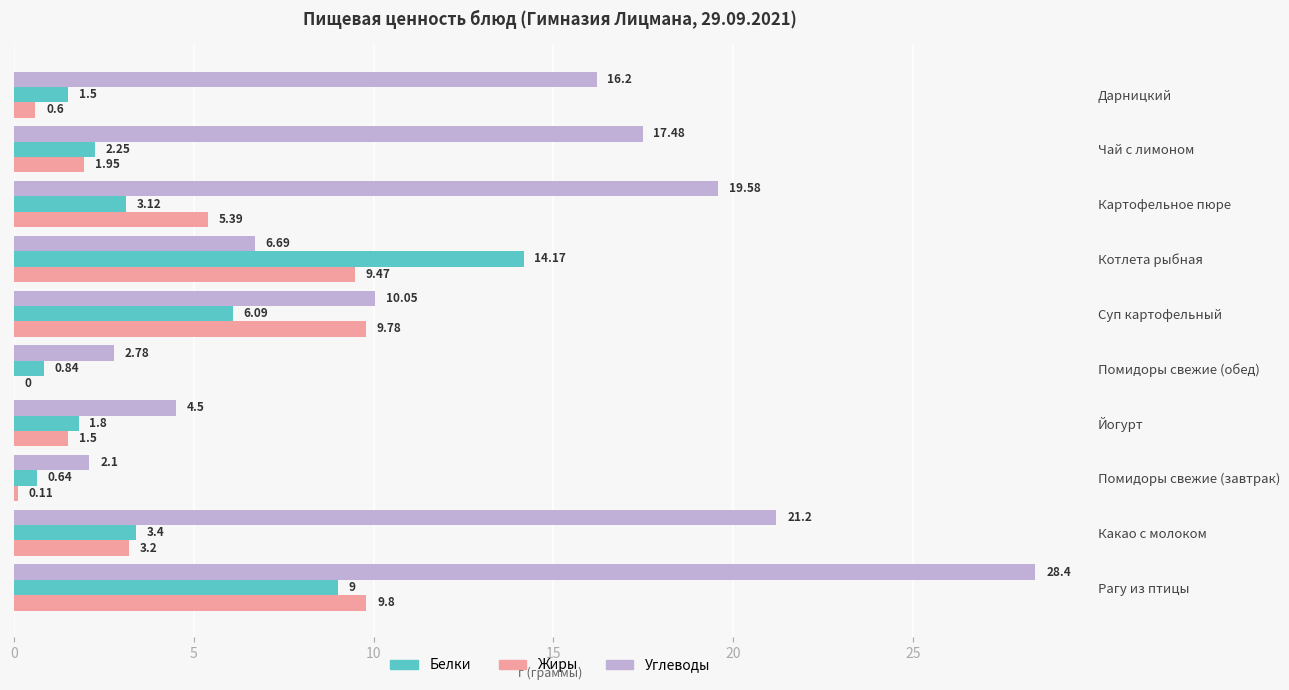

What is the sum of all Жиры values?

41.8